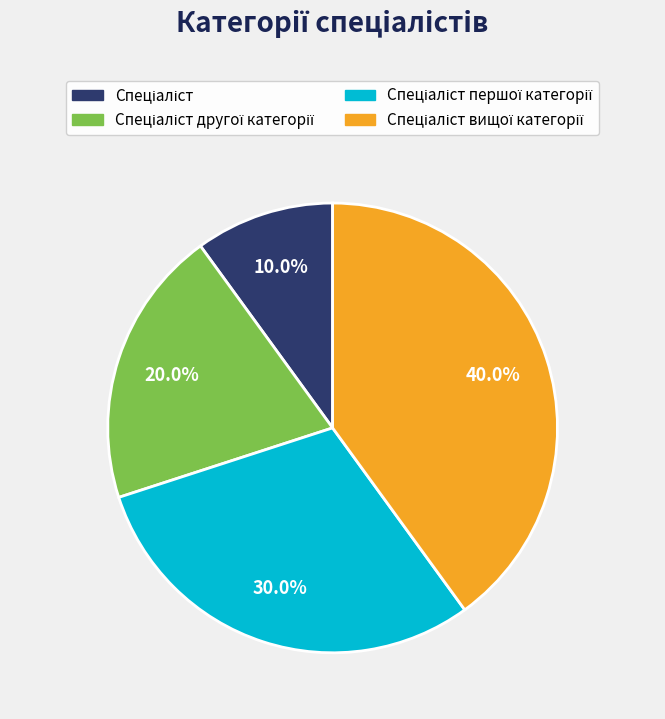

Is there a majority slice in this chart?

No